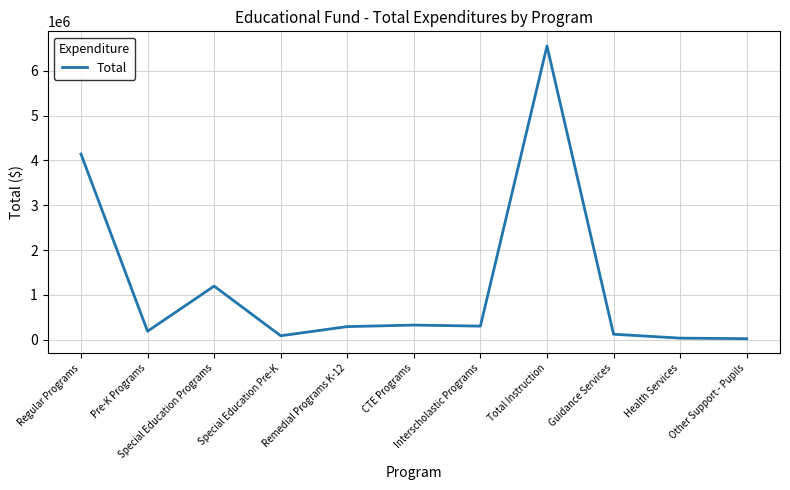

What is the maximum value shown in the chart?

6549908